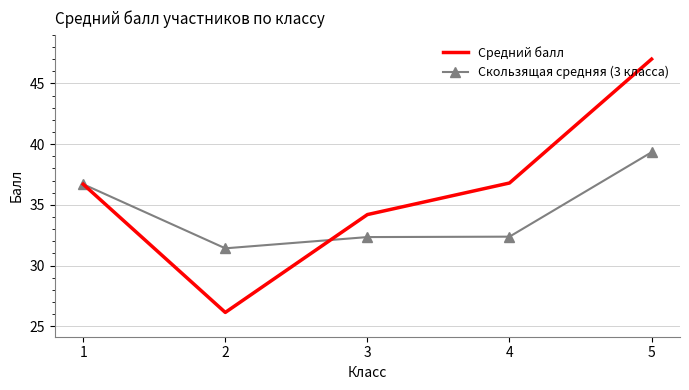

Is the value of Скользящая средняя (3 класса) at 4 greater than the value of Средний балл at 5?

No